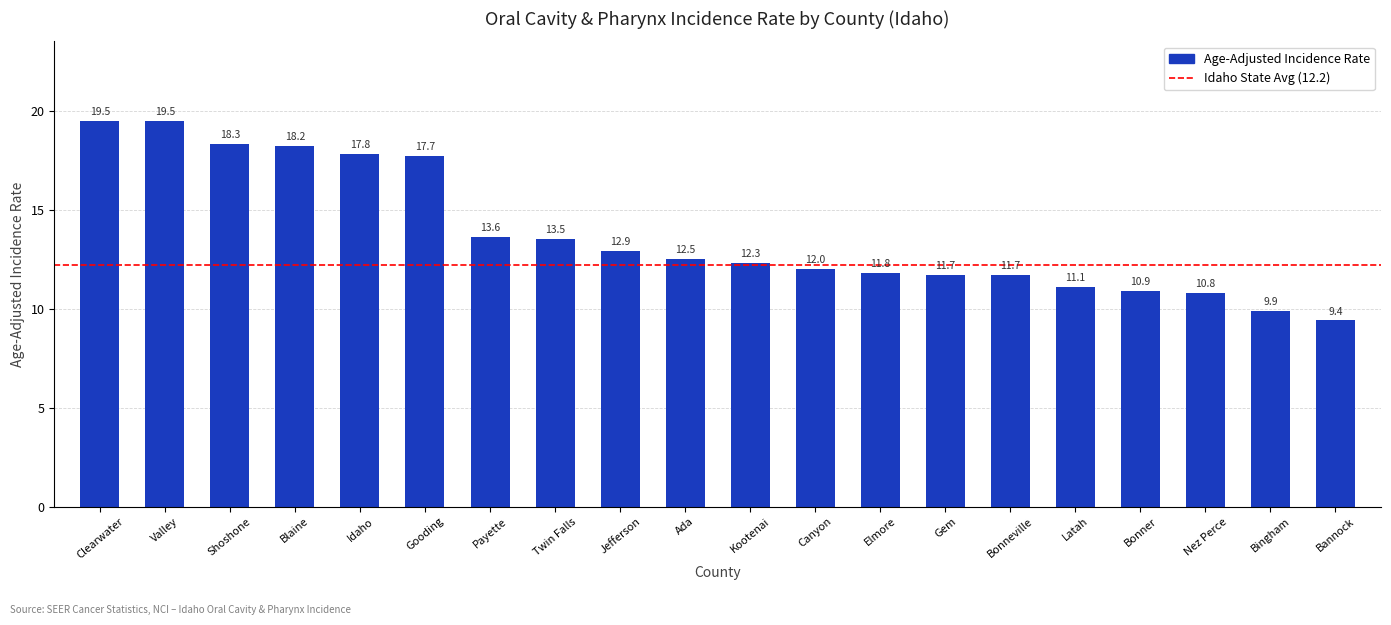

What is the label of the 7th bar from the right?

Gem